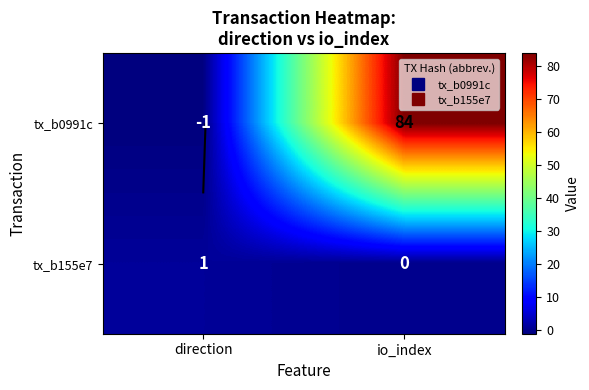

What is the difference between the tx_b155e7 values at io_index and direction?

1